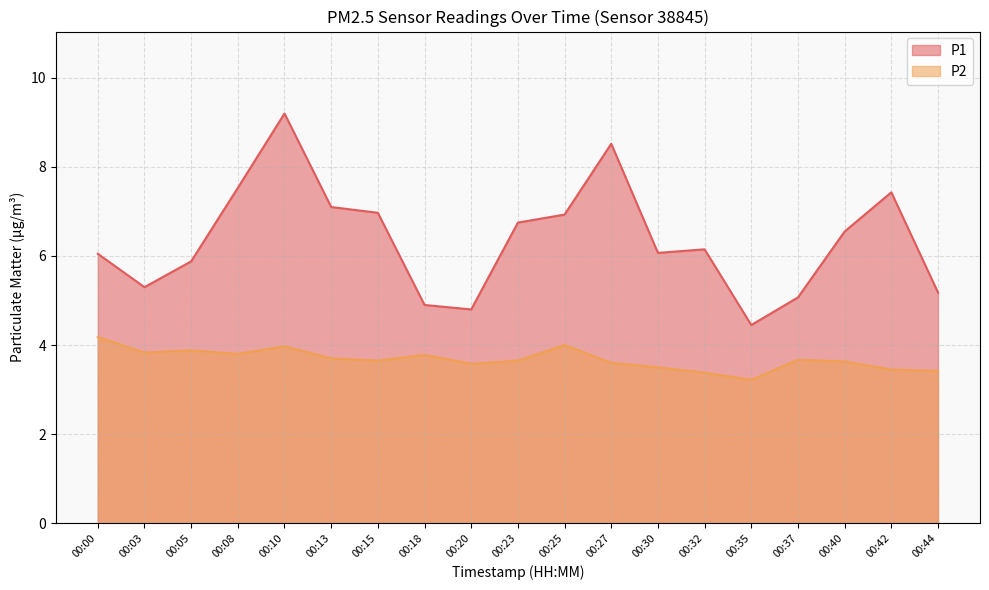

What is the average value of the P2 series?

3.7